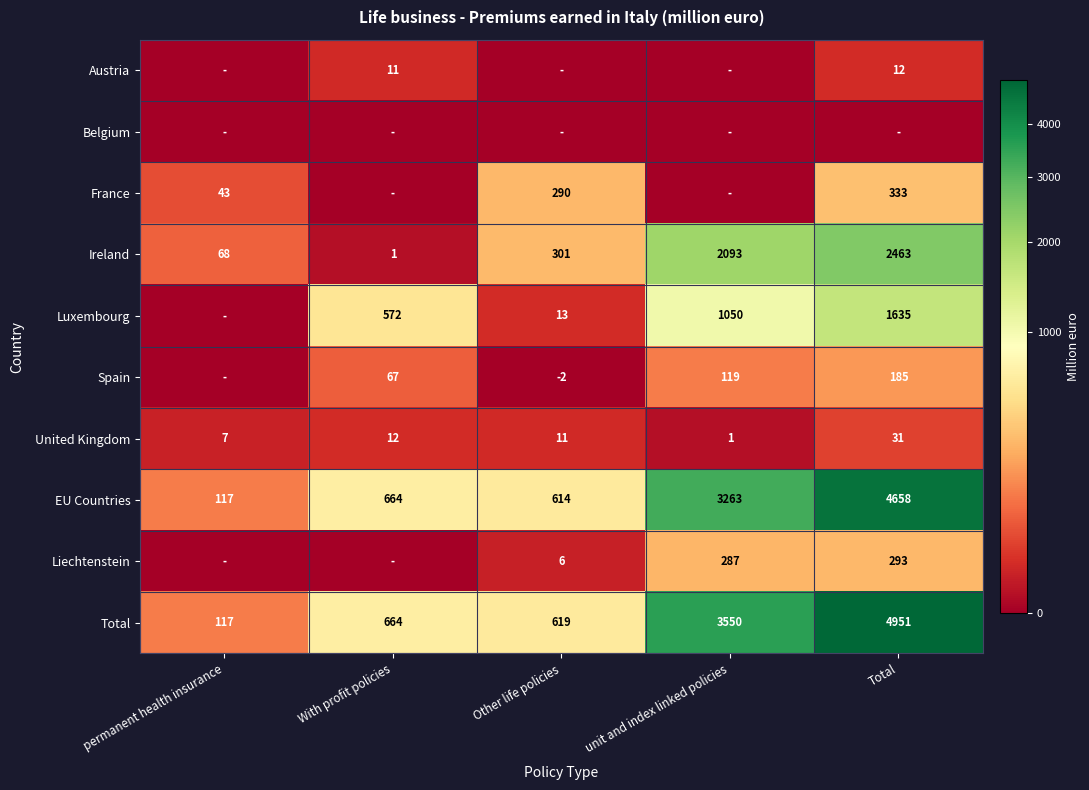

Is it true that France equals 108 at Other life policies?

False